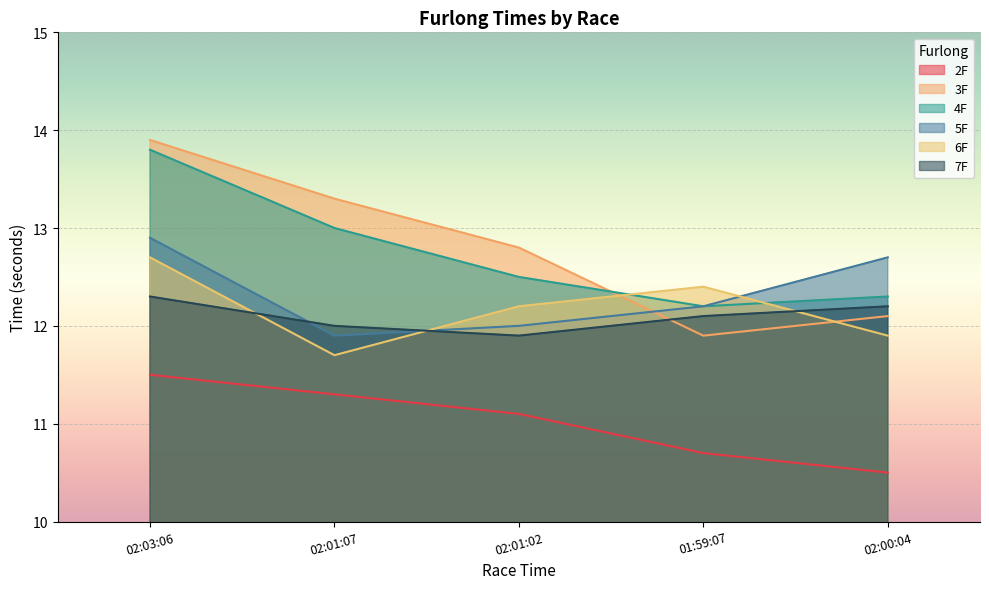

True or false: 7F has more than 1 interior local peaks.

False